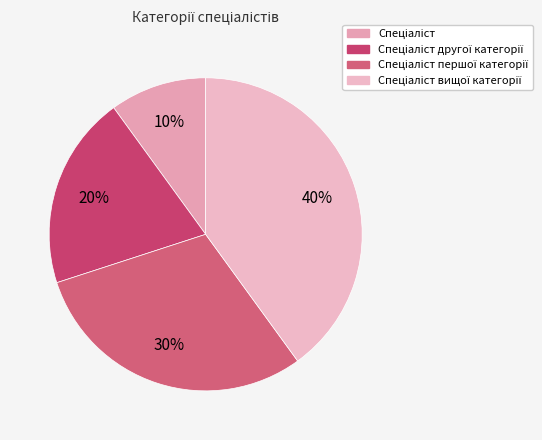

How many segments does this pie chart have?

4